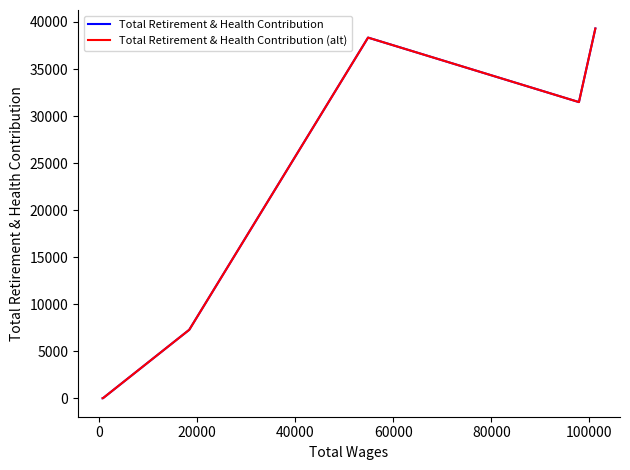

Reading right to left, list all the values displayed in this chart.

Total Retirement & Health Contribution: 39307	31482	38339	7276	0	0
Total Retirement & Health Contribution (alt): 39307	31482	38339	7276	0	0